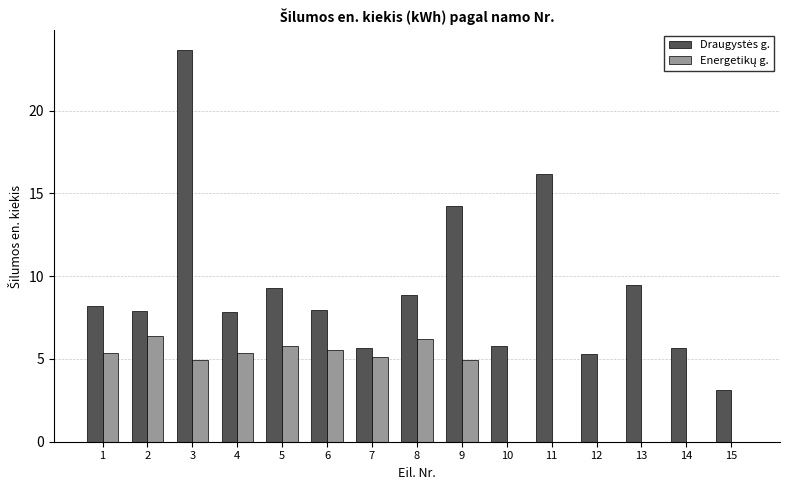

What is the total value across all series at 6?

13.5